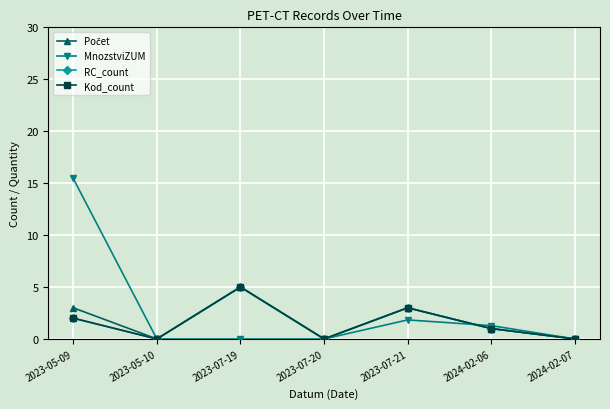

Does the chart have visible grid lines?

Yes